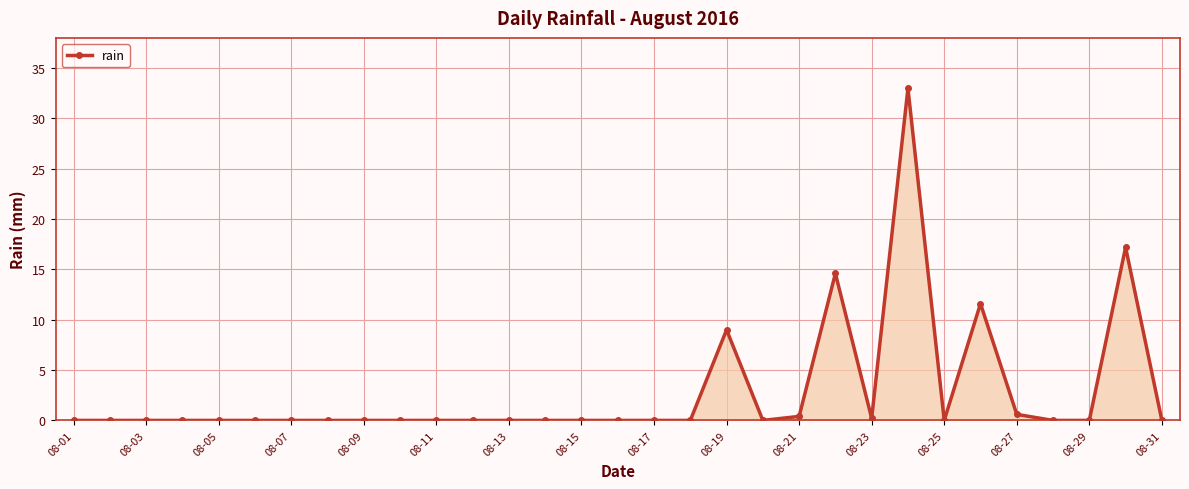

What is the greatest value displayed?

33.0